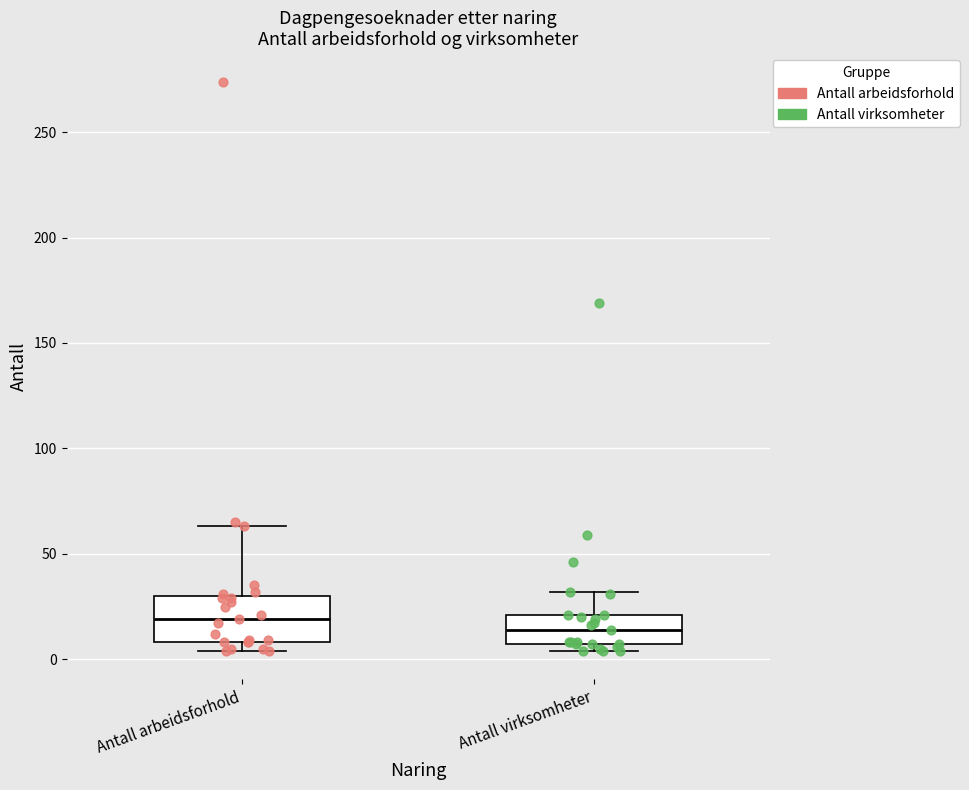

Which box has the lowest median line?

Antall virksomheter